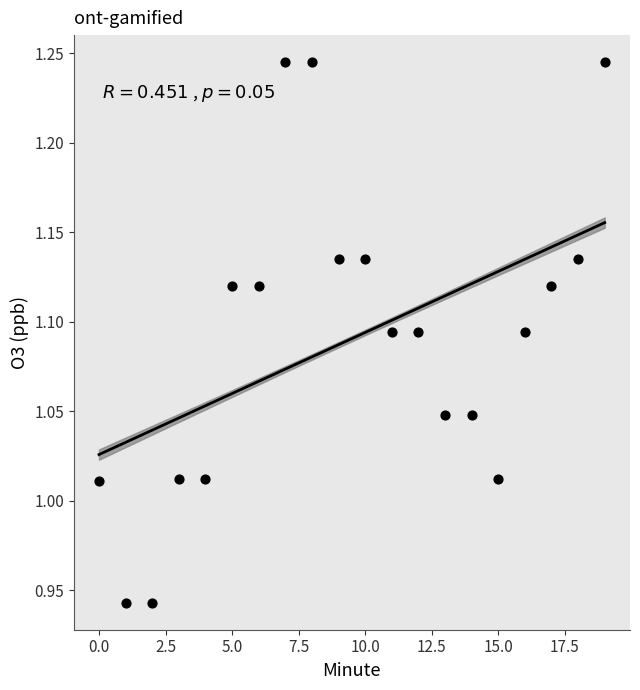

What is the range of Y values (max minus min)?

0.3